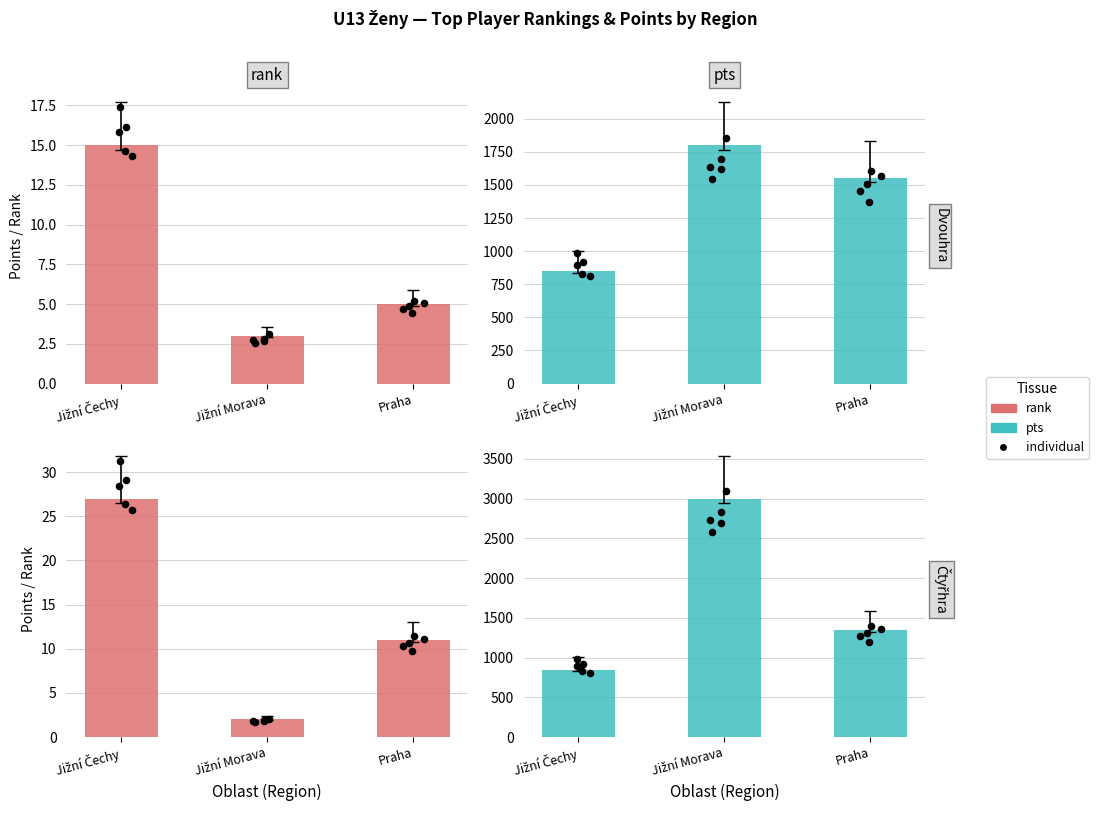

Which series reaches the minimum Y coordinate?

ret